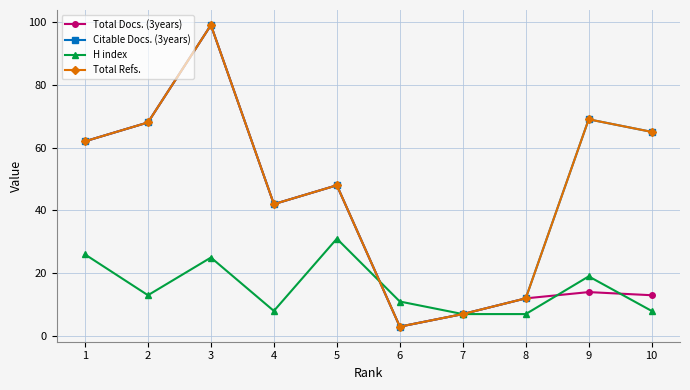

Does the chart have visible grid lines?

Yes